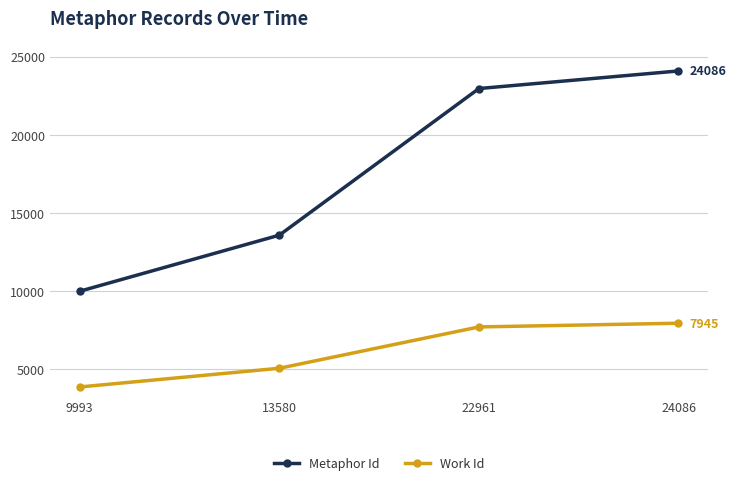

What is the sum of all Metaphor Id values?

70620